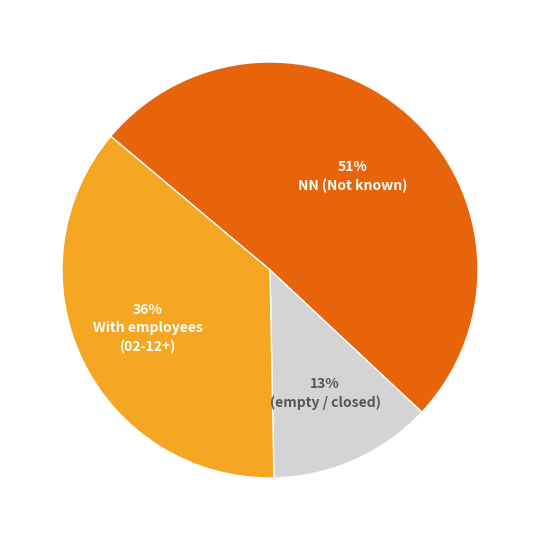

Does any single category account for the majority?

Yes